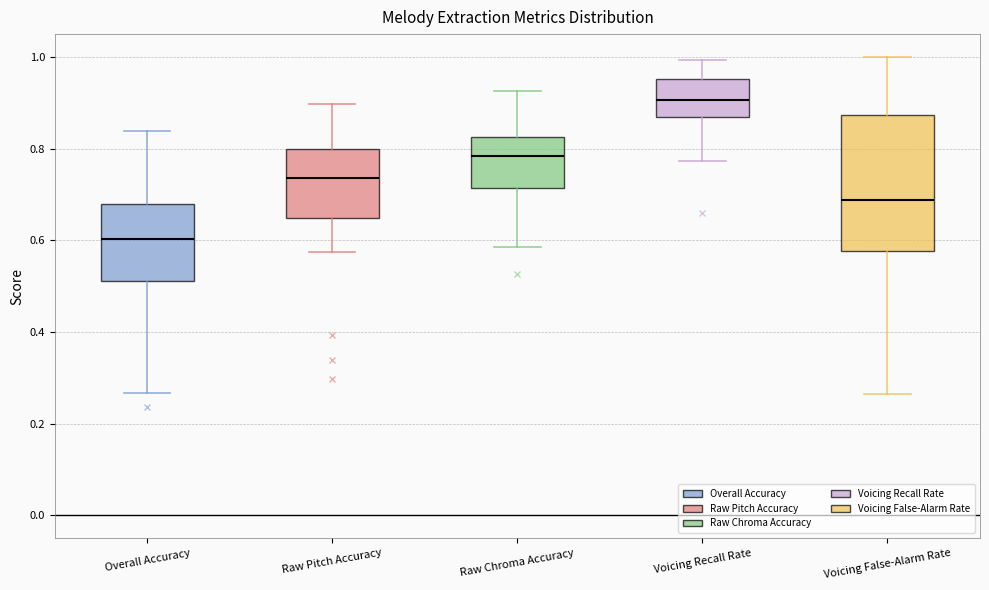

Reading left to right, transcribe this box plot: for each box, give where its median line is, the range the box spans, and where its two whiskers end, as read against the y-axis. The values are not printed on the chart, so give them approximately, as read against the axis.

Overall Accuracy: median 0.60, box 0.52 to 0.68, whiskers 0.26 to 0.84
Raw Pitch Accuracy: median 0.74, box 0.64 to 0.80, whiskers 0.58 to 0.90
Raw Chroma Accuracy: median 0.78, box 0.72 to 0.82, whiskers 0.58 to 0.92
Voicing Recall Rate: median 0.90, box 0.86 to 0.96, whiskers 0.78 to 1.00
Voicing False-Alarm Rate: median 0.68, box 0.58 to 0.88, whiskers 0.26 to 1.00